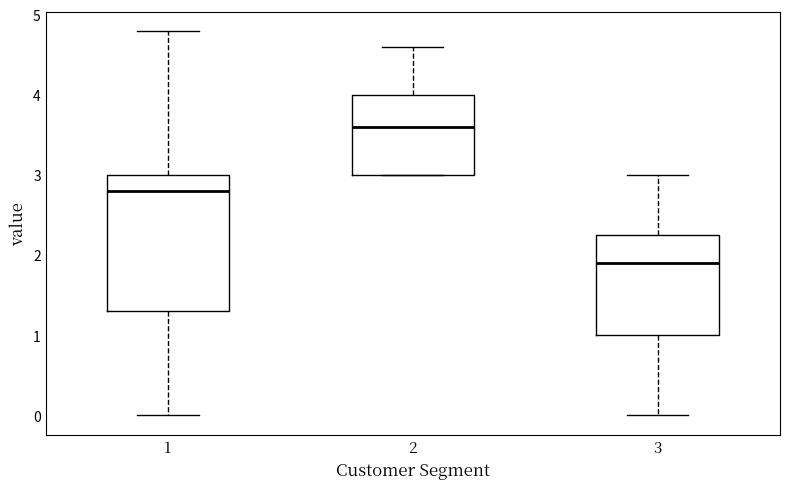

Reading left to right, transcribe this box plot: for each box, give where its median line is, the range the box spans, and where its two whiskers end, as read against the y-axis. The values are not printed on the chart, so give them approximately, as read against the axis.

1: median 2.8, box 1.3 to 3.0, whiskers 0.0 to 4.8
2: median 3.6, box 3.0 to 4.0, whiskers 3.0 to 4.6
3: median 1.9, box 1.0 to 2.3, whiskers 0.0 to 3.0